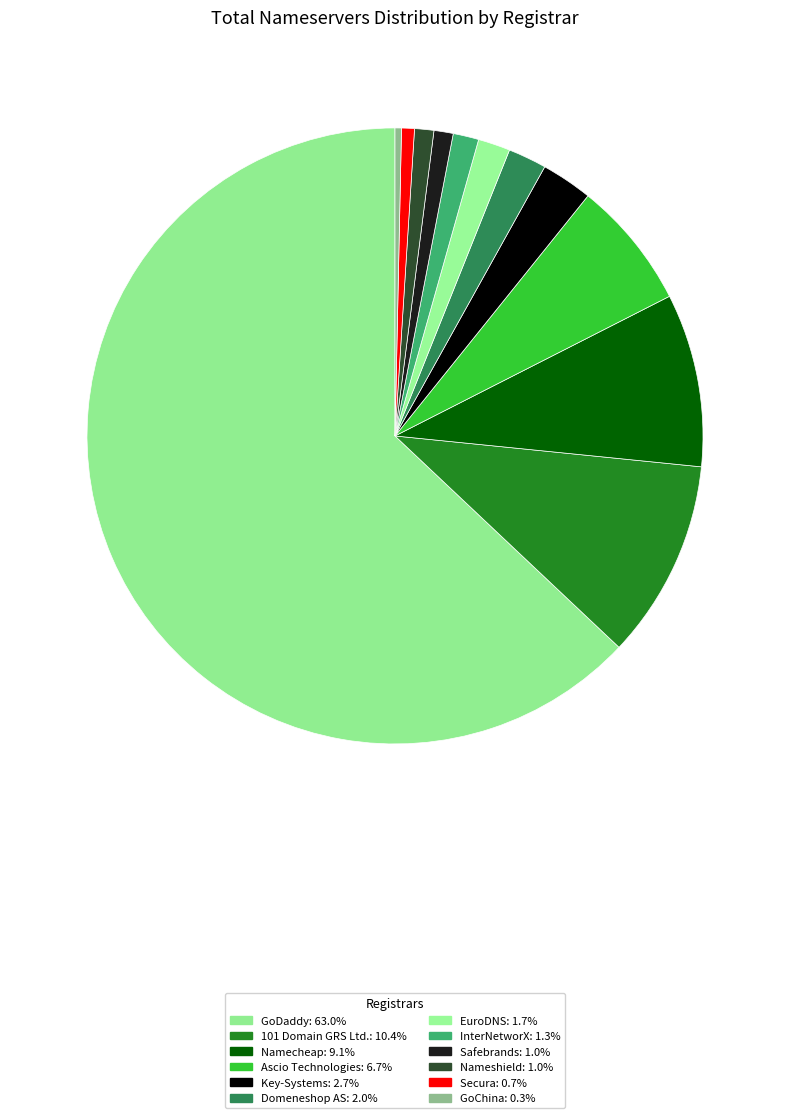

The Domeneshop AS slice represents 2% of the pie. True or false?

True